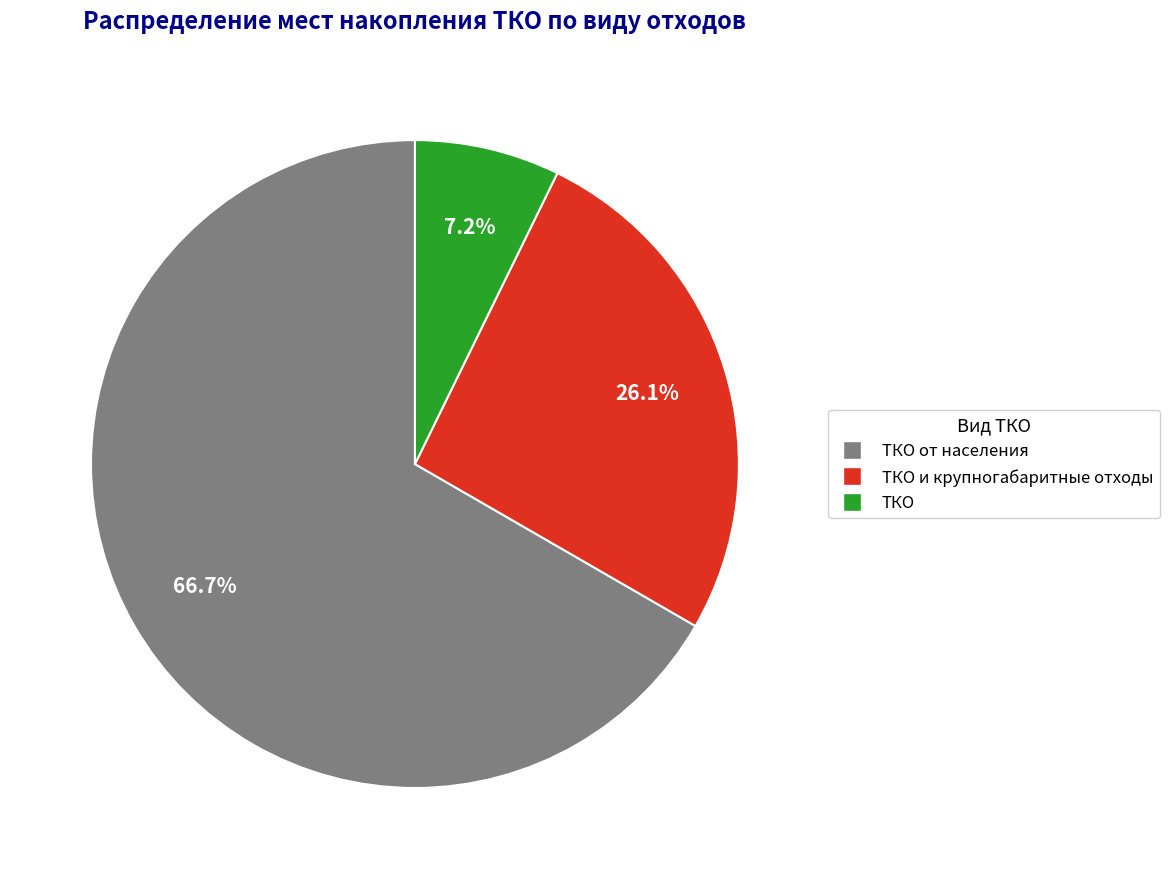

Is there any slice that represents more than half of the pie?

Yes